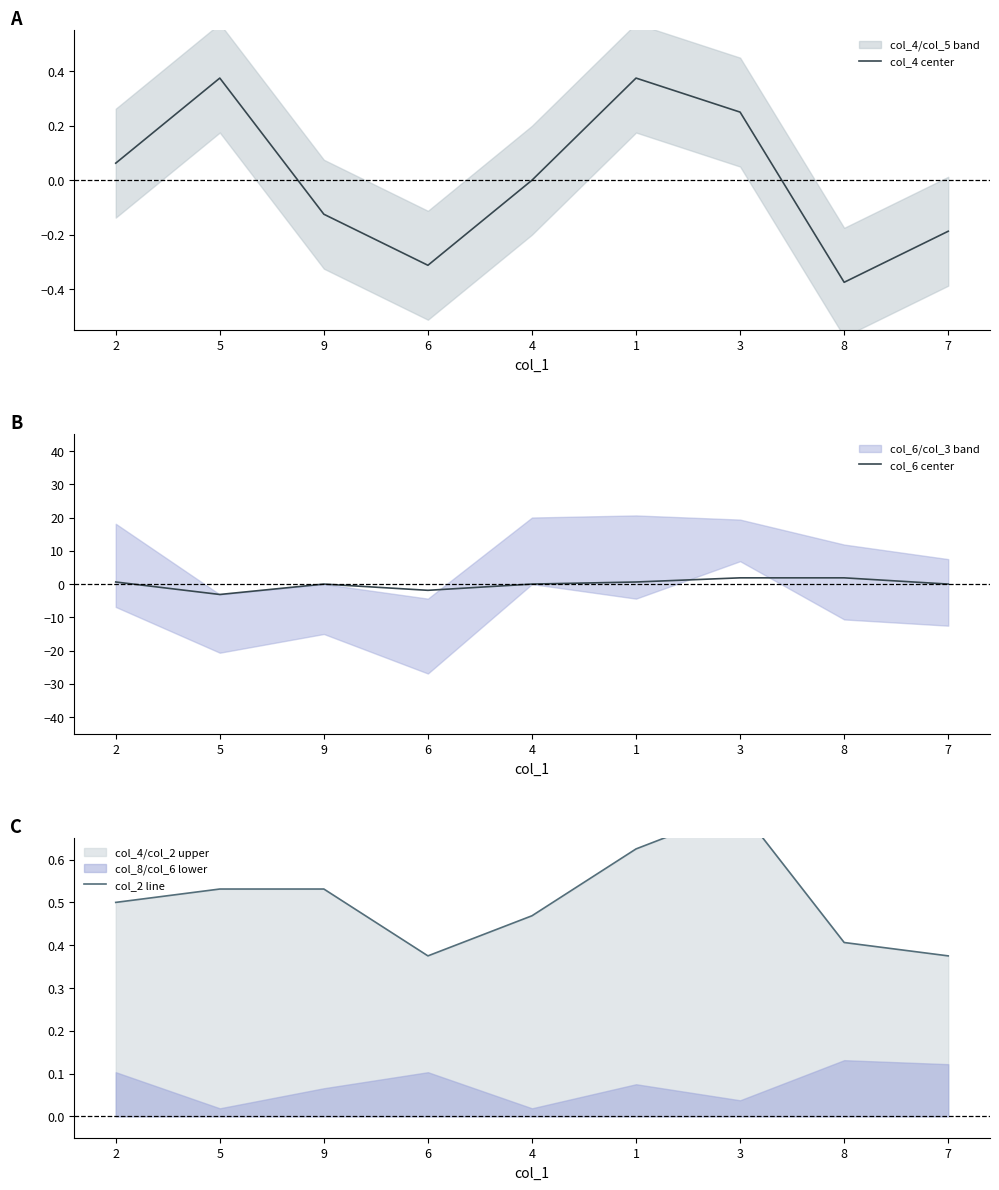

What is the difference between the maximum and minimum values in the col_4 center series?

0.7